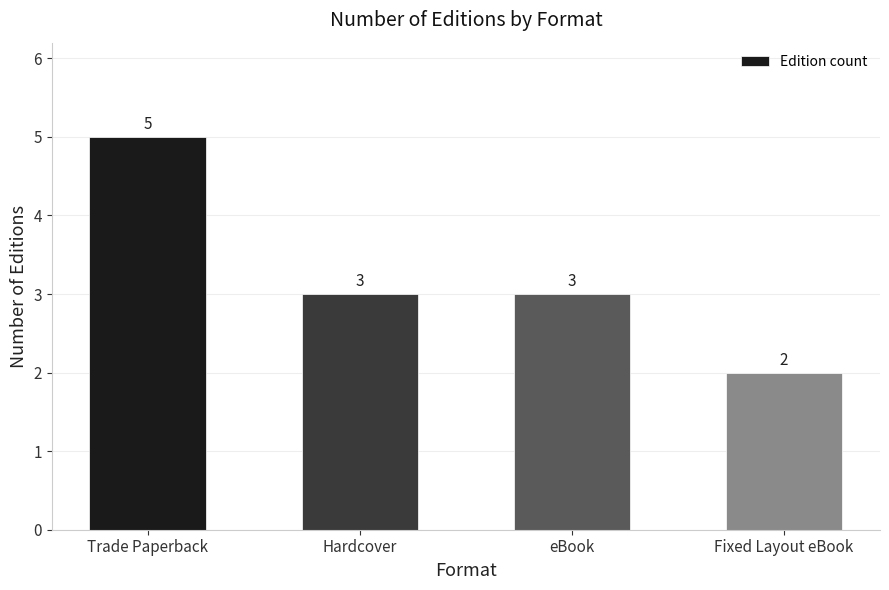

What is the change in value from Trade Paperback to Hardcover?

-2